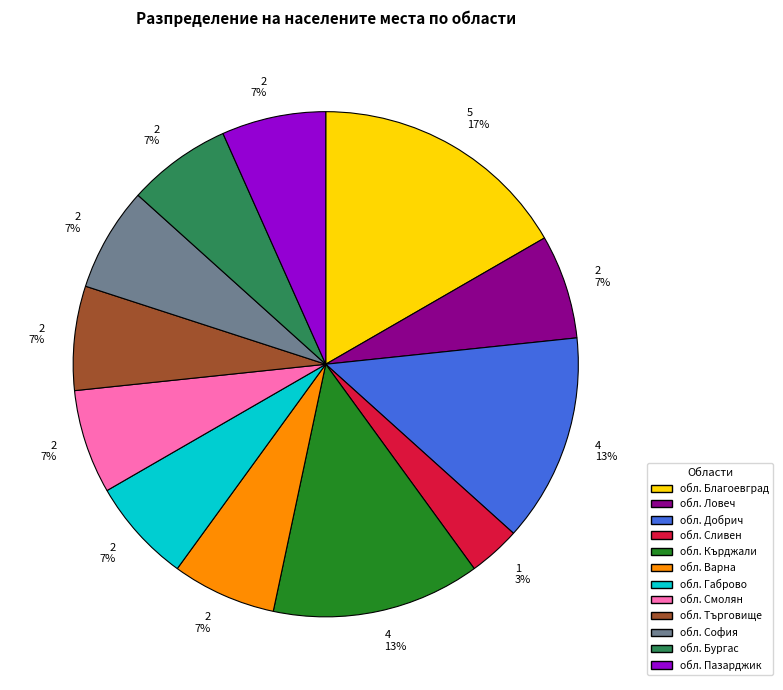

To the nearest percent, what is the average slice percentage?

8%